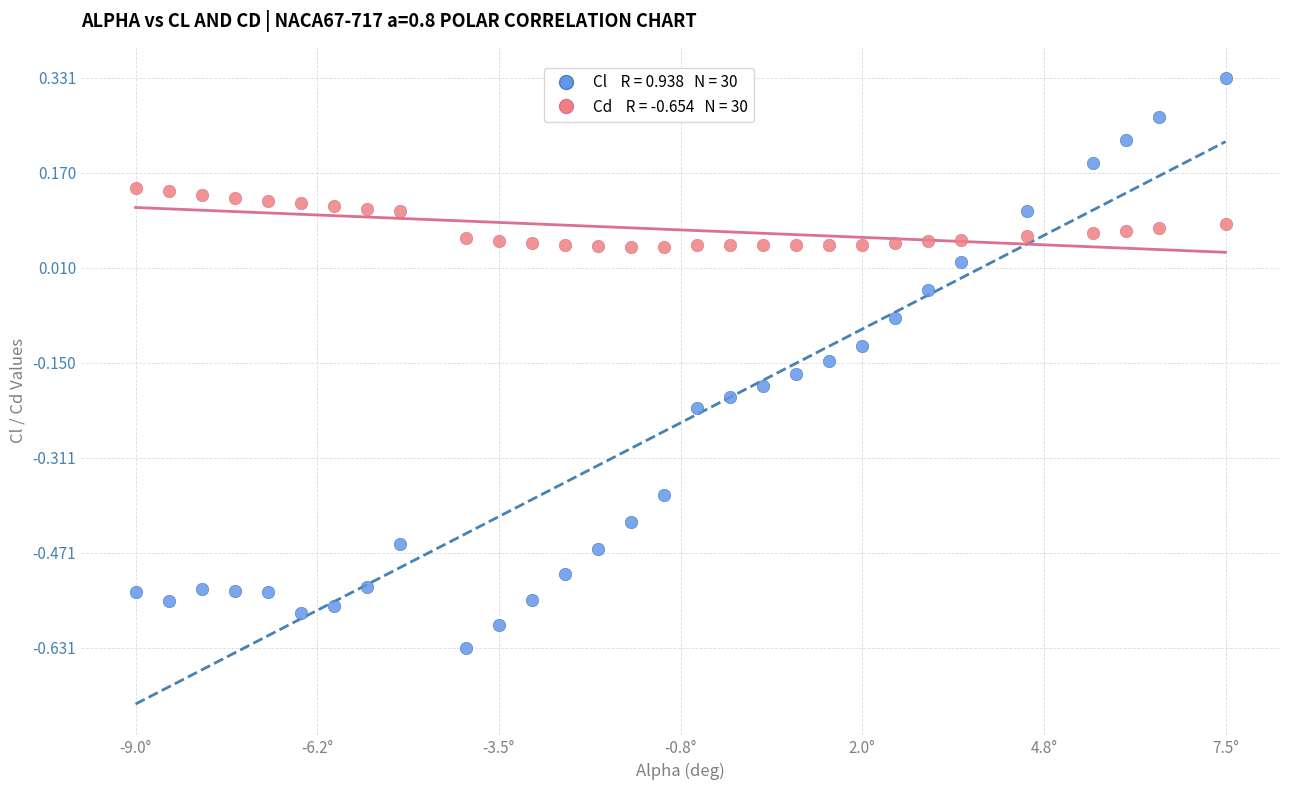

Across all data points, what is the range of Y values (max minus min)?

1.0